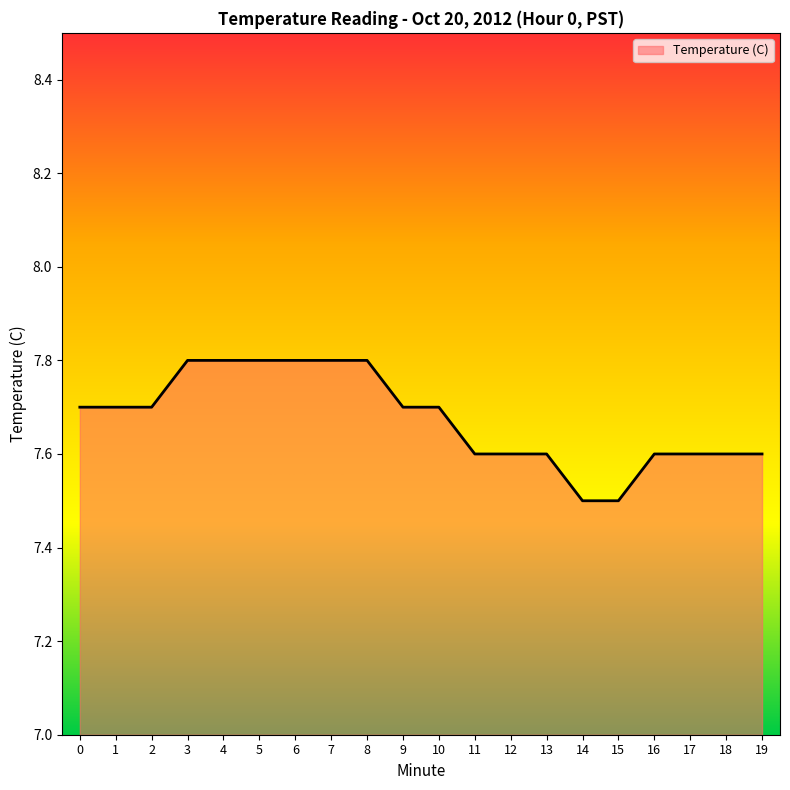

Reading left to right, extract all data points from this chart.

7.7	7.7	7.7	7.8	7.8	7.8	7.8	7.8	7.8	7.7	7.7	7.6	7.6	7.6	7.5	7.5	7.6	7.6	7.6	7.6